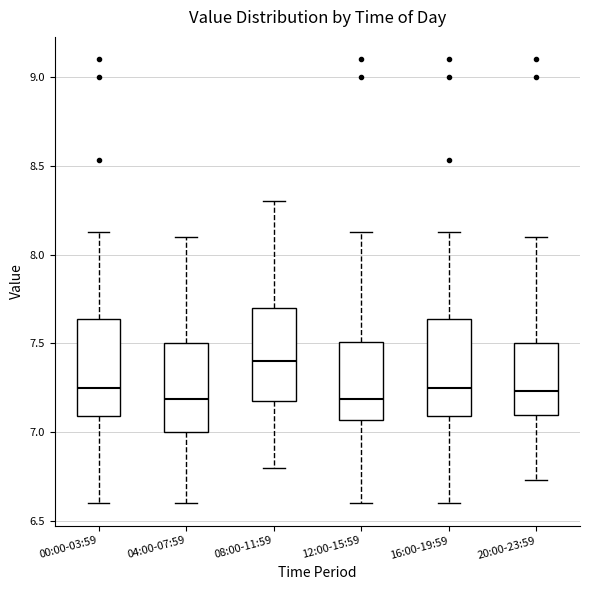

Where is the upper edge of the box for 08:00-11:59 on the y-axis? The values are not printed on the chart, so give them approximately, as read against the axis.

7.70